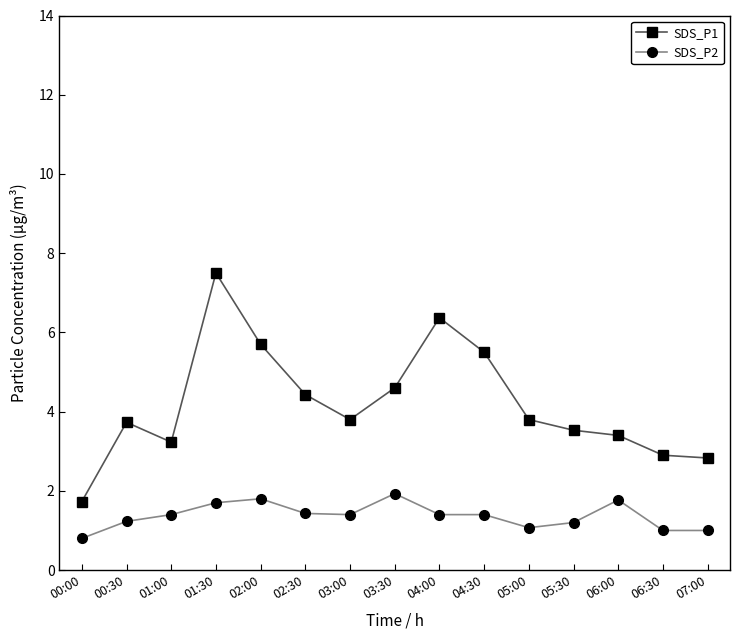

True or false: SDS_P1 and SDS_P2 intersect in this chart.

False